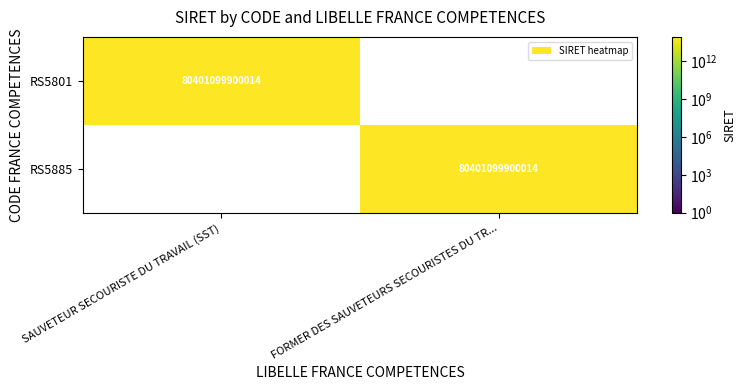

True or false: RS5801 has a value of 50298043747660 at FORMER DES SAUVETEURS SECOURISTES DU TR....

False